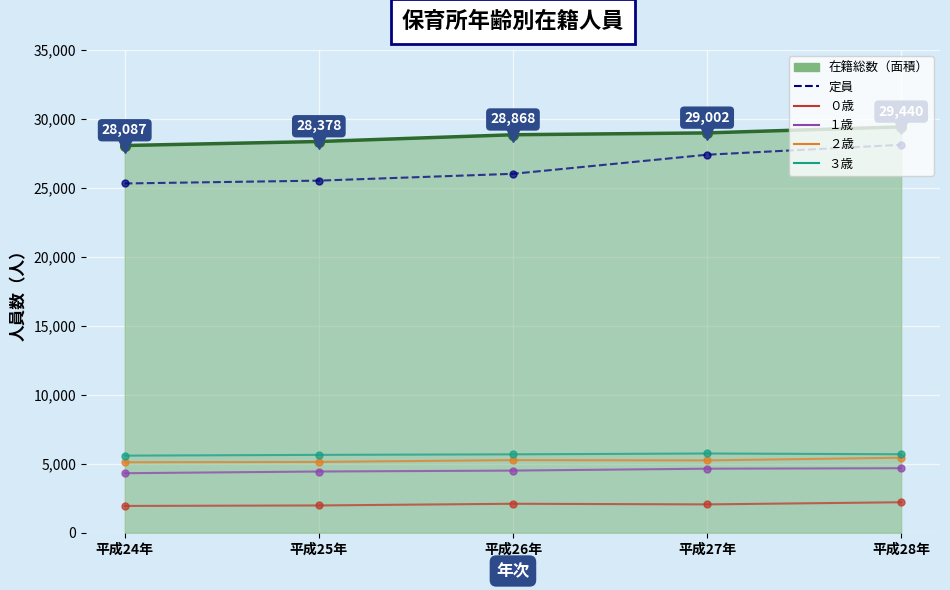

What is the smallest value displayed?

1943